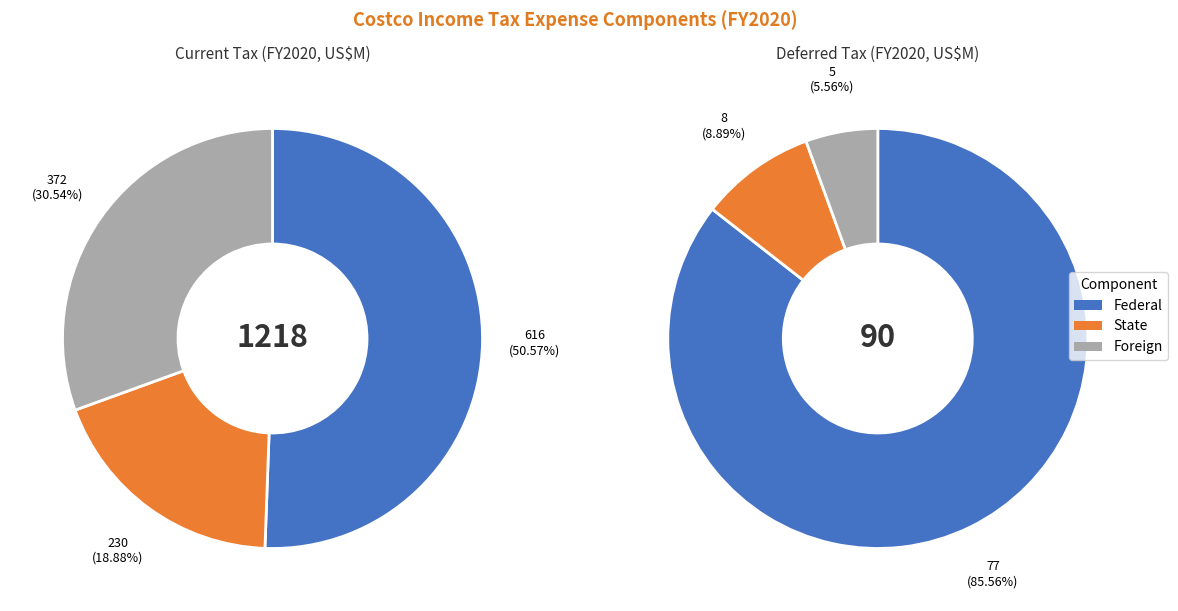

Does State account for over 50% of the chart?

No